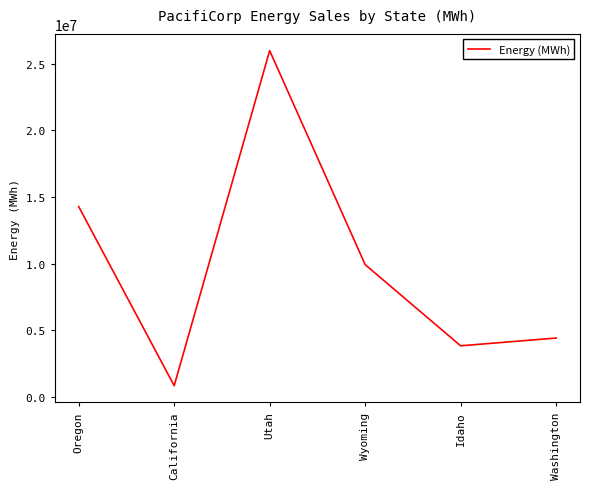

What is the ratio of the value at Utah to the value at Washington?

5.9